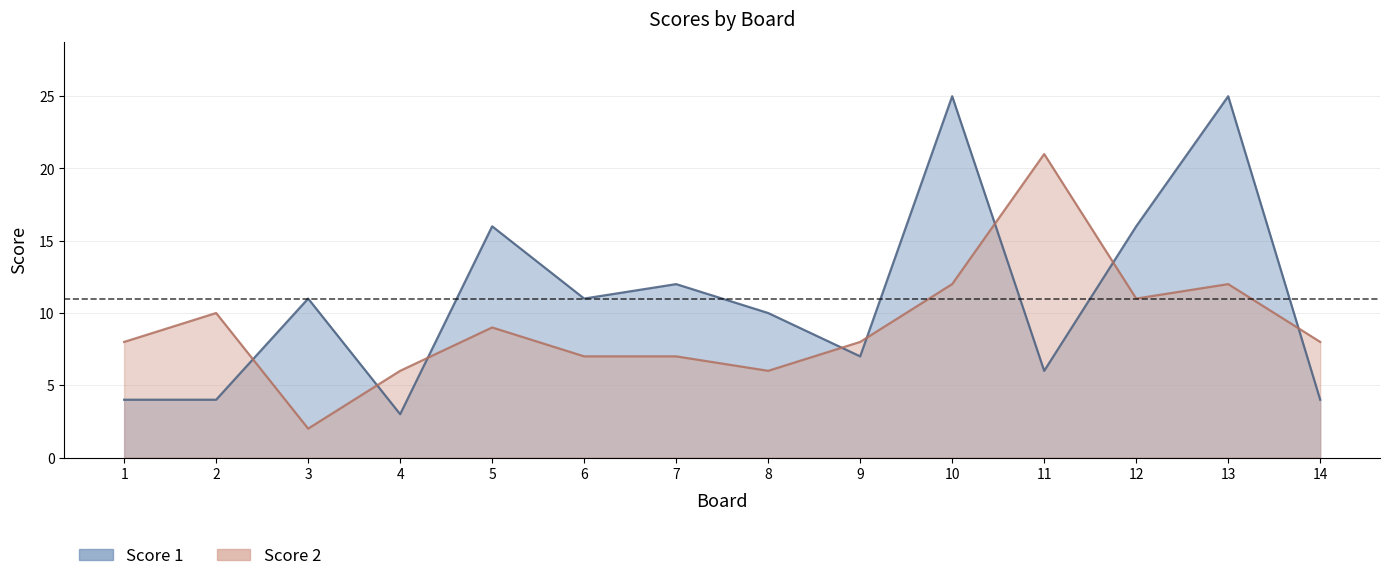

What is the highest value of the Score 2 series?

21